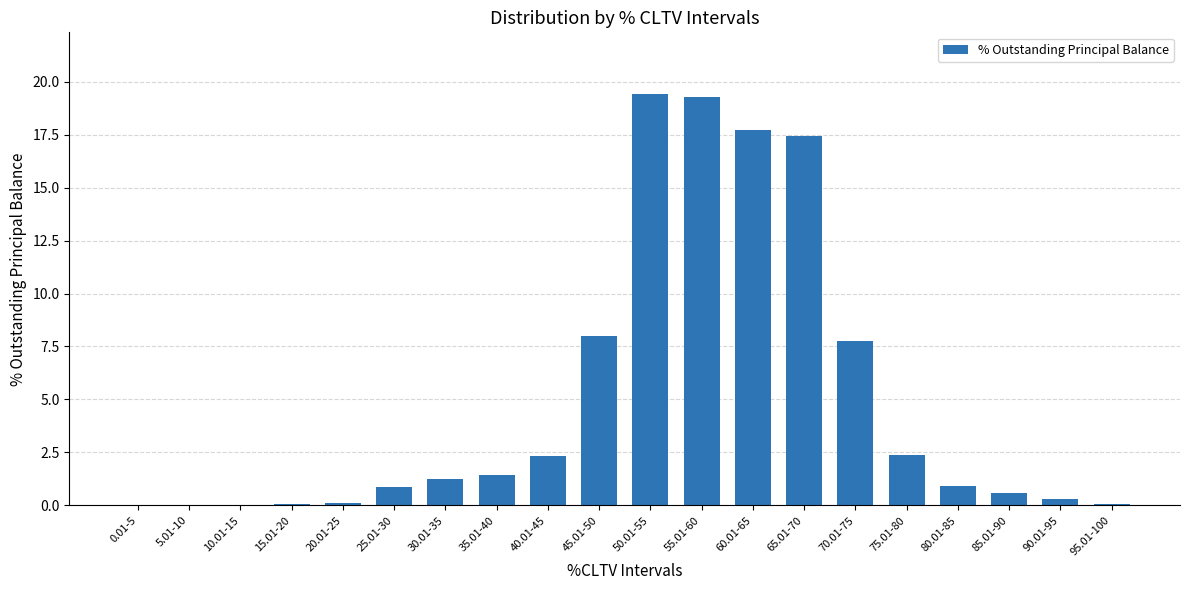

What is the greatest value displayed?

19.4